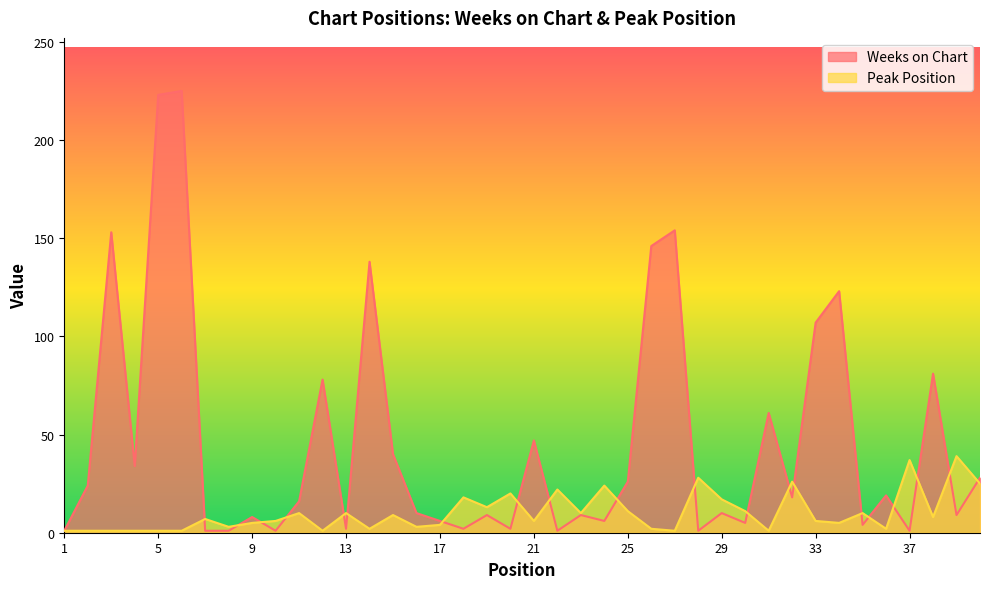

List the series in order of their peak value, highest first.

Weeks on Chart, Peak Position